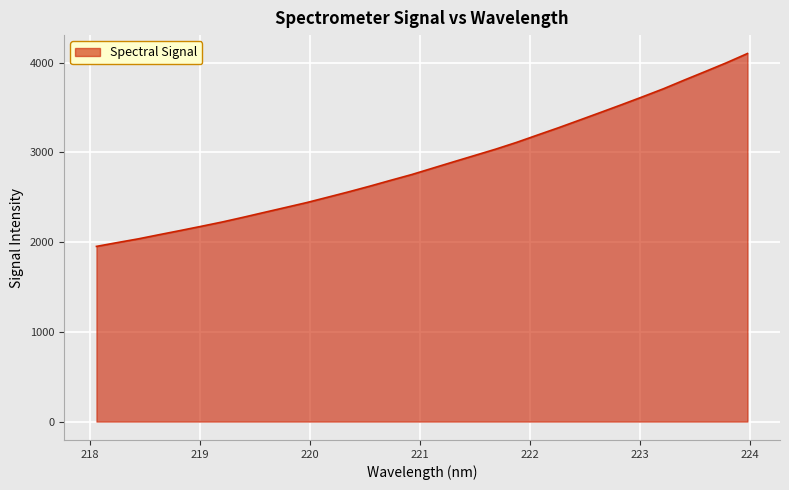

What is the smallest value displayed?

1952.0